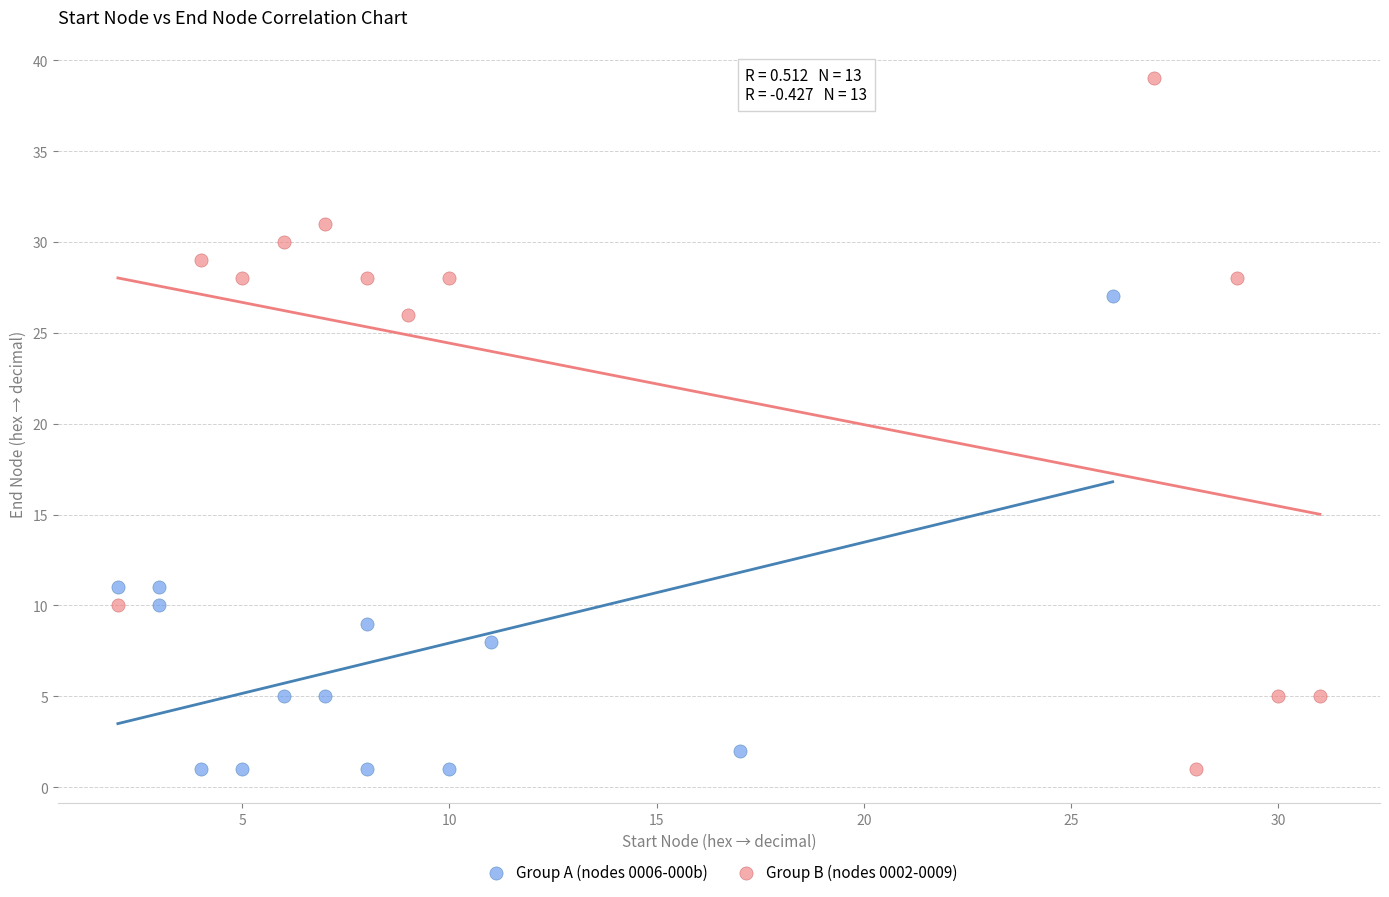

Which series contains the highest Y value?

Group B (nodes 0002-0009)